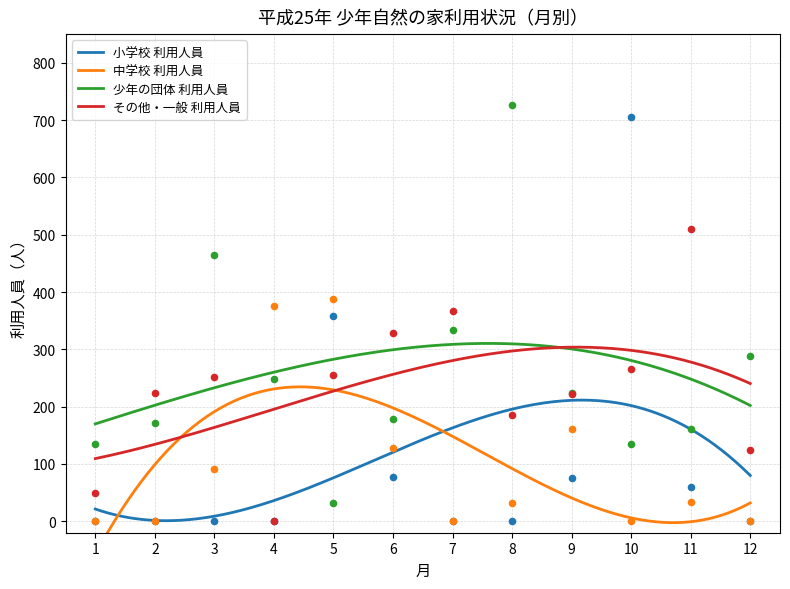

At how many categories does at least one series exceed 538?

2